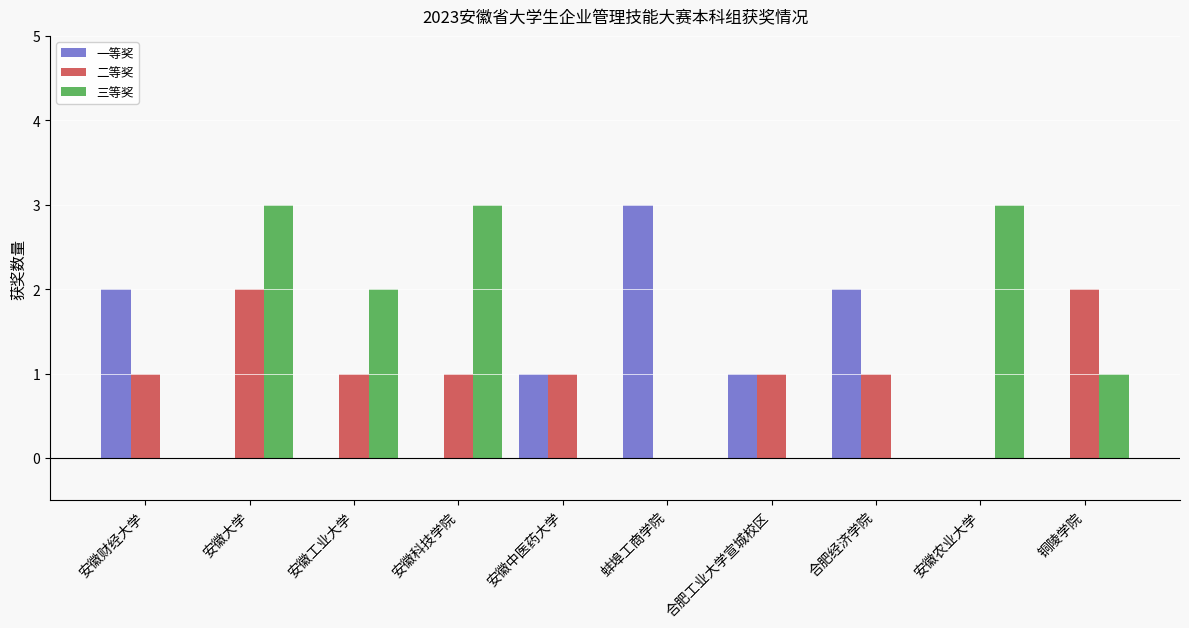

Does the chart contain stacked bars?

No